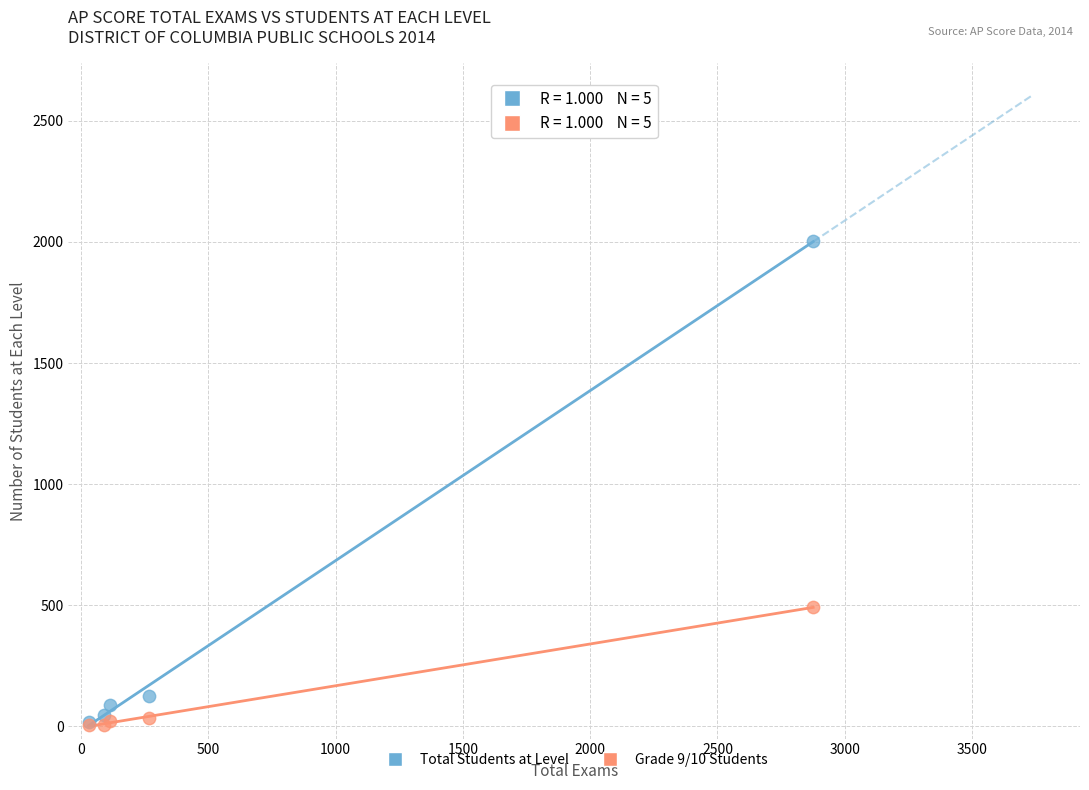

In the Total Students at Level series, what Y value is closest to 1011?

125